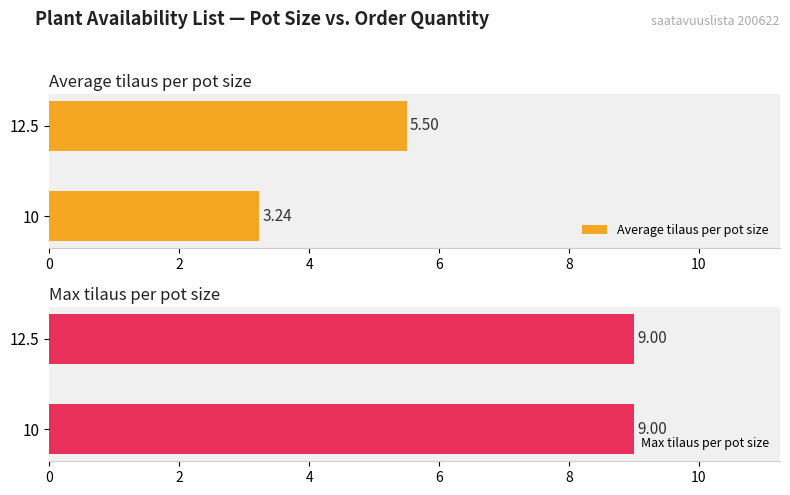

List the labels in order of Average tilaus per pot size value, largest first.

12.5, 10